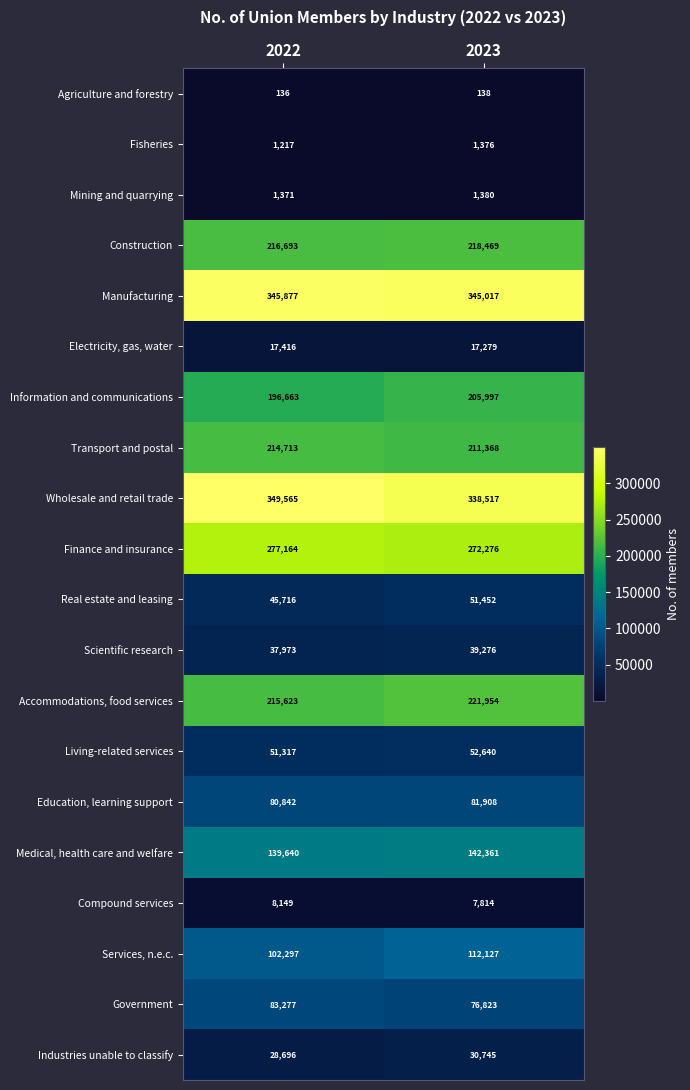

What is the lowest value of the Living-related services series?

51317